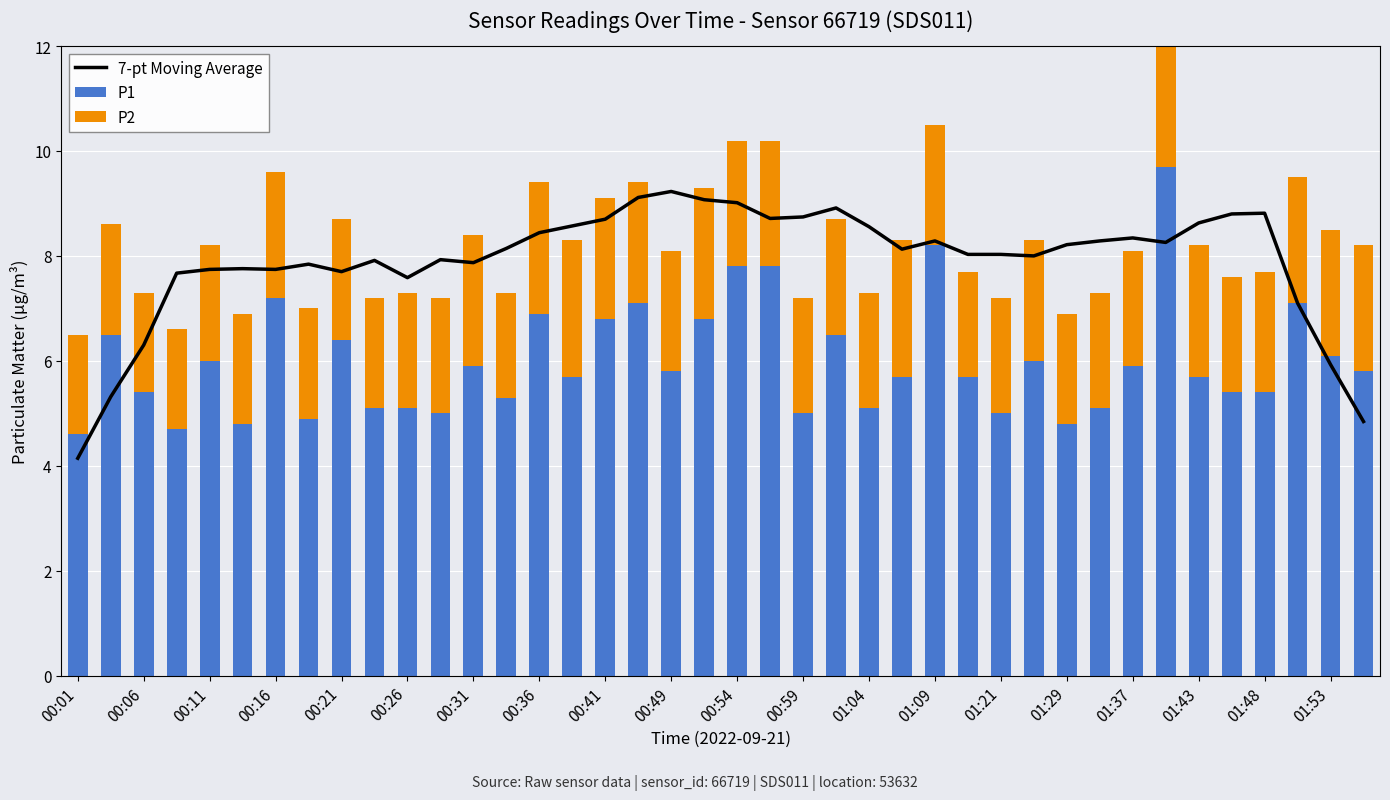

What is the sum of all P2 values?

90.2